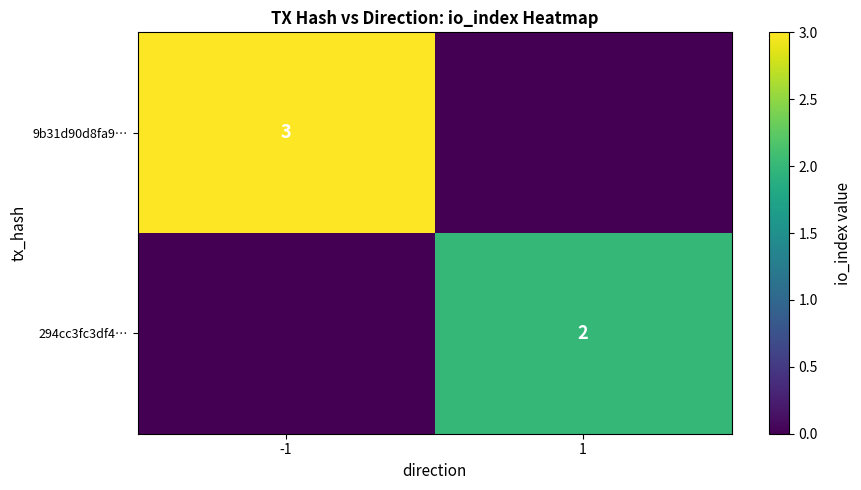

True or false: 9b31d90d8fa9… has a value of 3 at -1.

True